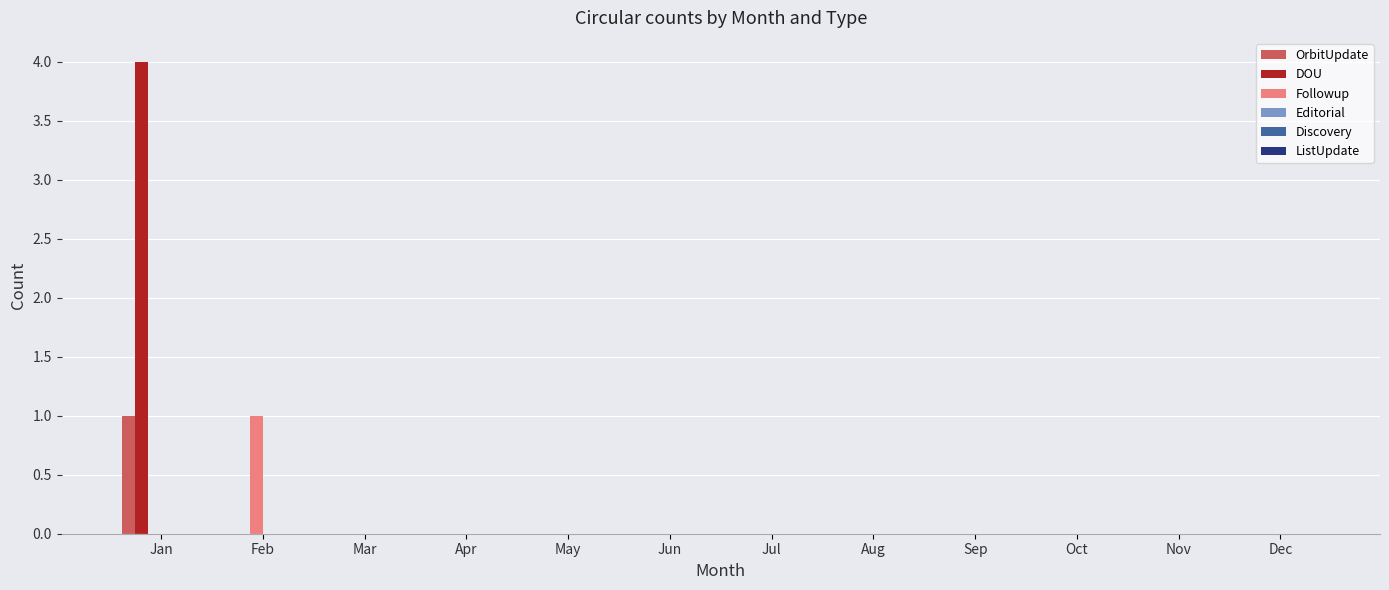

Which series has the largest total across all categories?

DOU